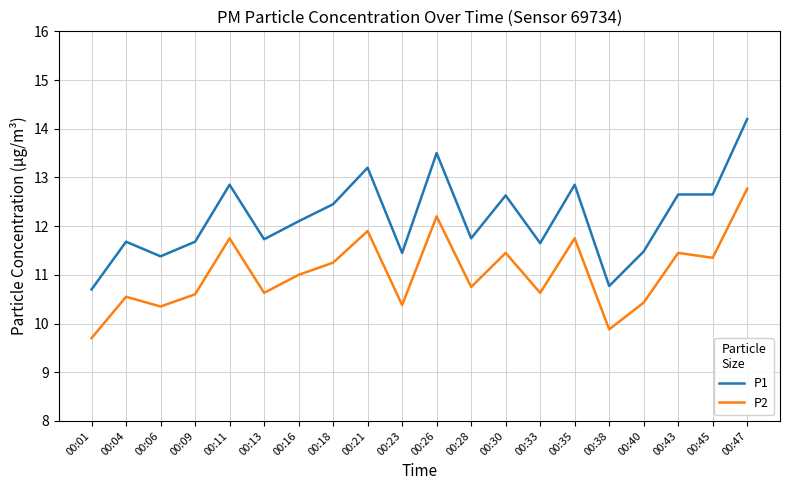

What is the average value of the P2 series?

11.0